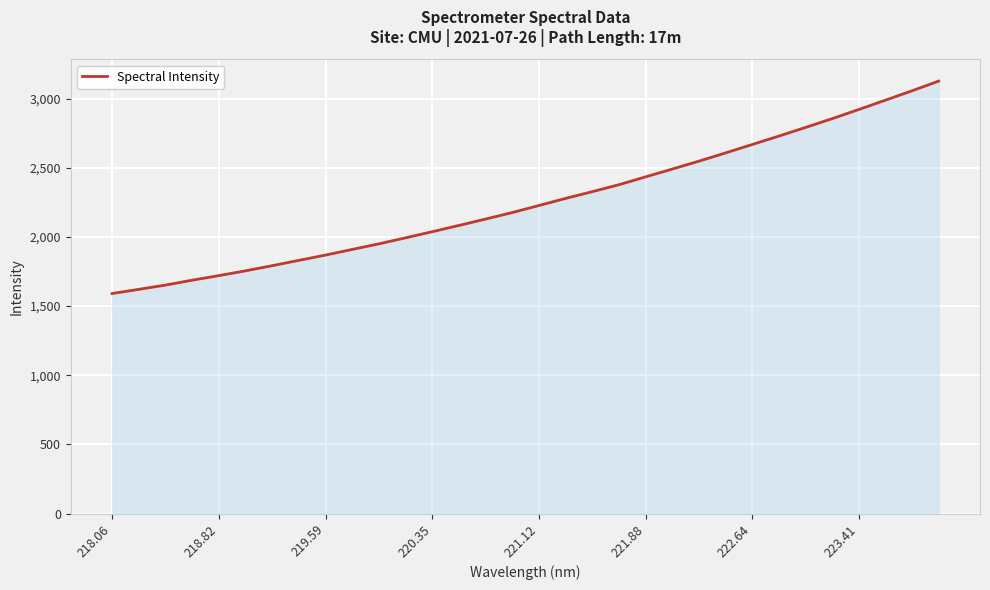

What is the smallest value displayed?

1590.9